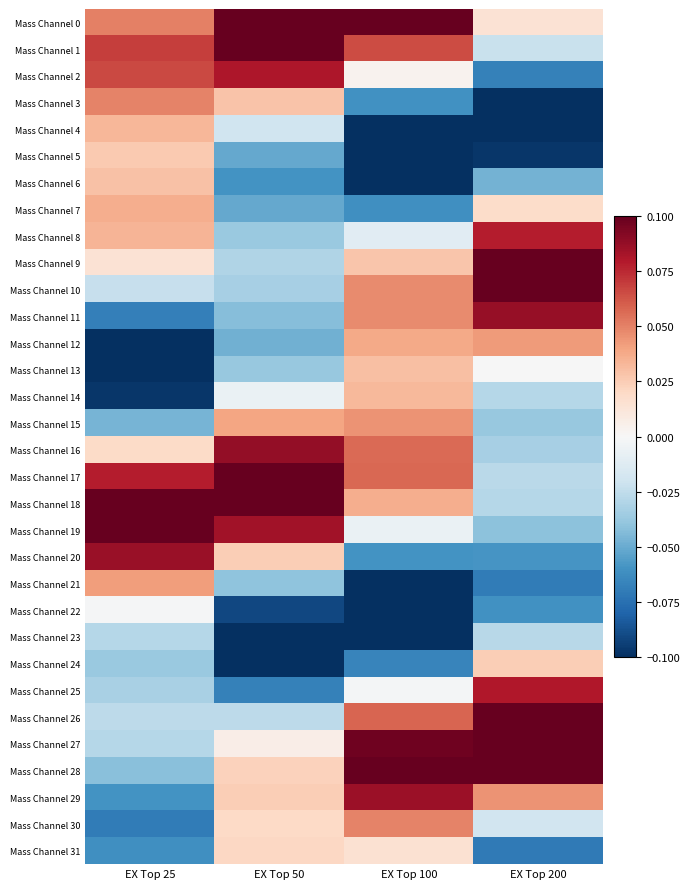

List the series in order of their peak value, lowest first.

Mass Channel 23, Mass Channel 22, Mass Channel 31, Mass Channel 24, Mass Channel 5, Mass Channel 6, Mass Channel 13, Mass Channel 14, Mass Channel 4, Mass Channel 7, Mass Channel 21, Mass Channel 12, Mass Channel 15, Mass Channel 3, Mass Channel 30, Mass Channel 8, Mass Channel 25, Mass Channel 2, Mass Channel 29, Mass Channel 20, Mass Channel 11, Mass Channel 16, Mass Channel 28, Mass Channel 9, Mass Channel 19, Mass Channel 10, Mass Channel 1, Mass Channel 18, Mass Channel 17, Mass Channel 26, Mass Channel 0, Mass Channel 27